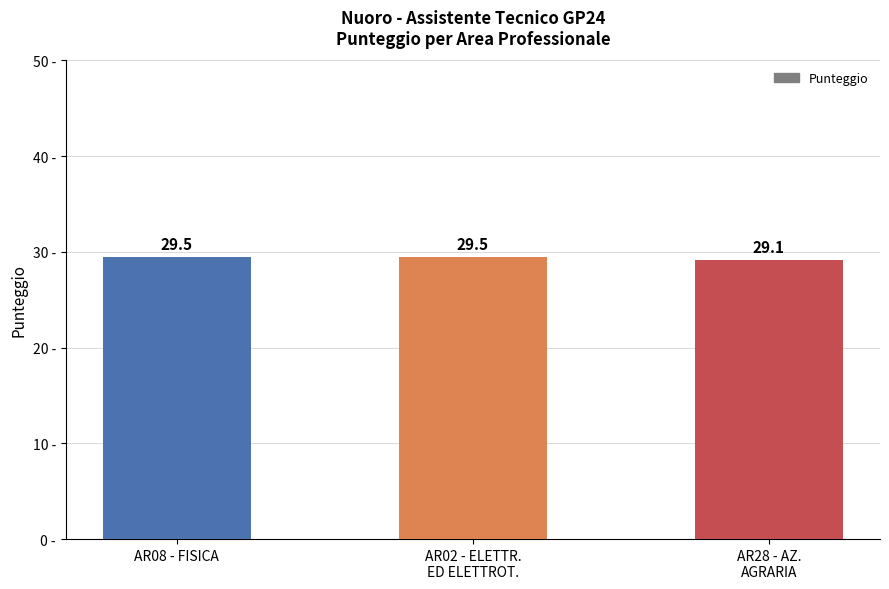

What is the maximum value shown in the chart?

29.5